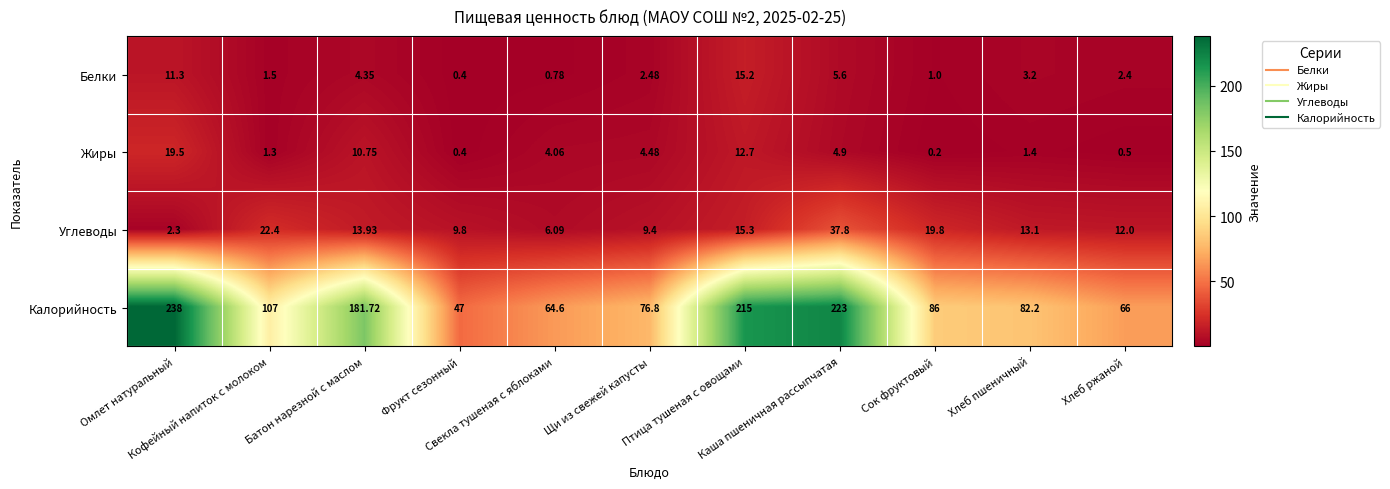

At how many categories does at least one series exceed 229?

1